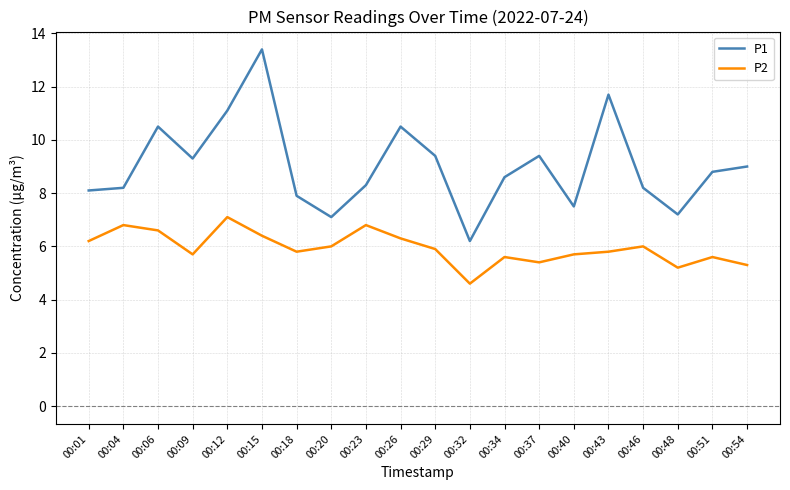

Rank the series by their average value, from lowest to highest.

P2, P1